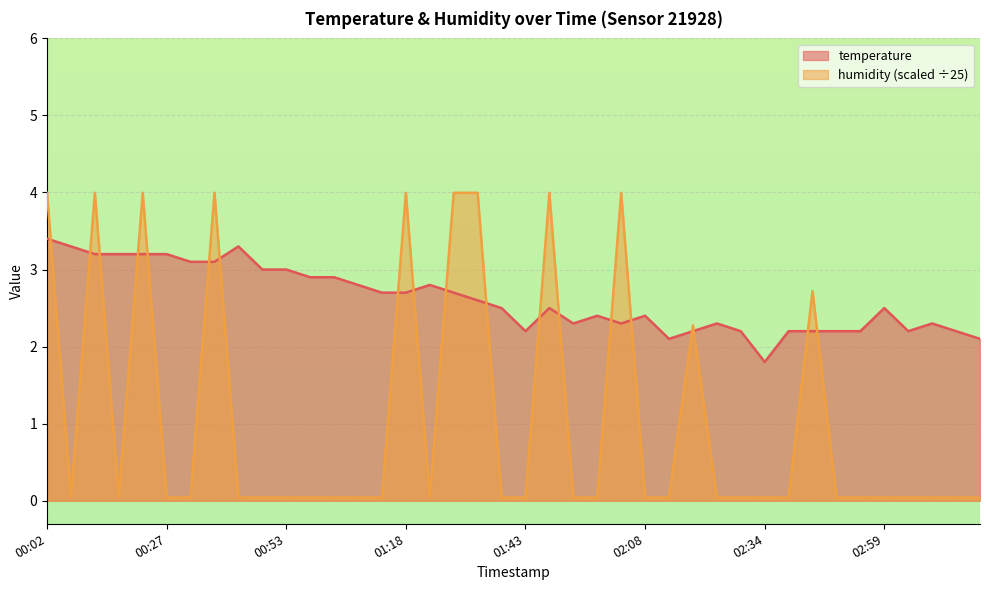

Between which two adjacent categories do humidity and temperature first intersect?

00:02 and 00:07